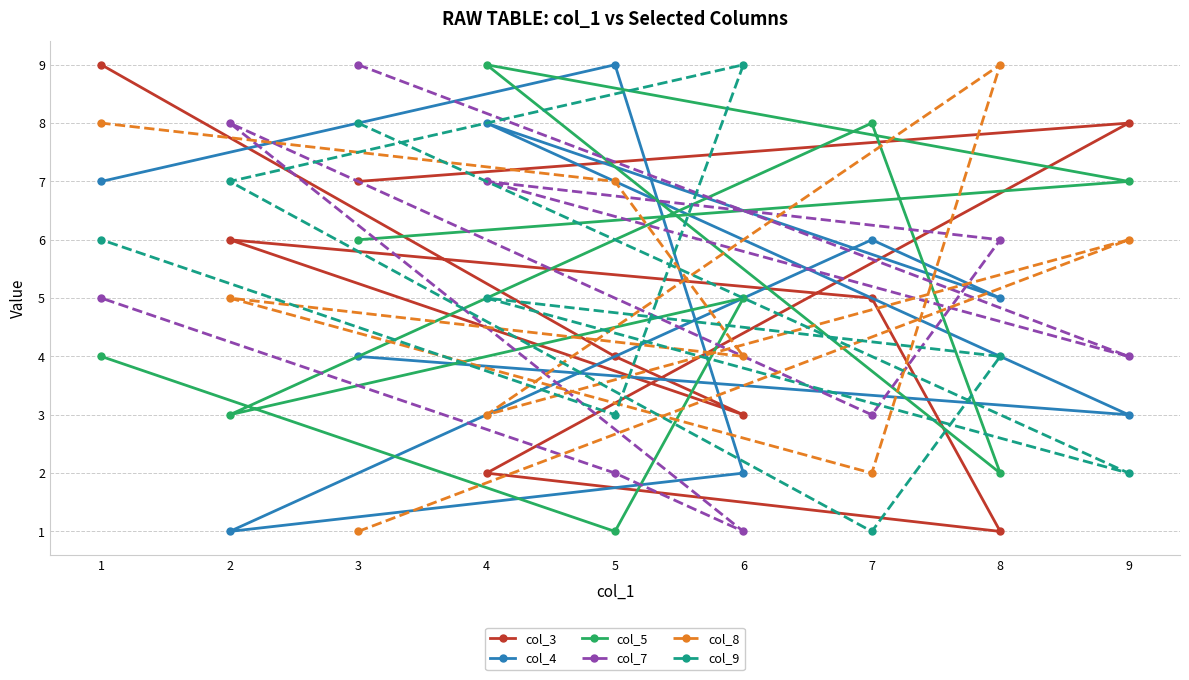

Rank the series by their maximum value, from lowest to highest.

col_3, col_4, col_5, col_7, col_8, col_9